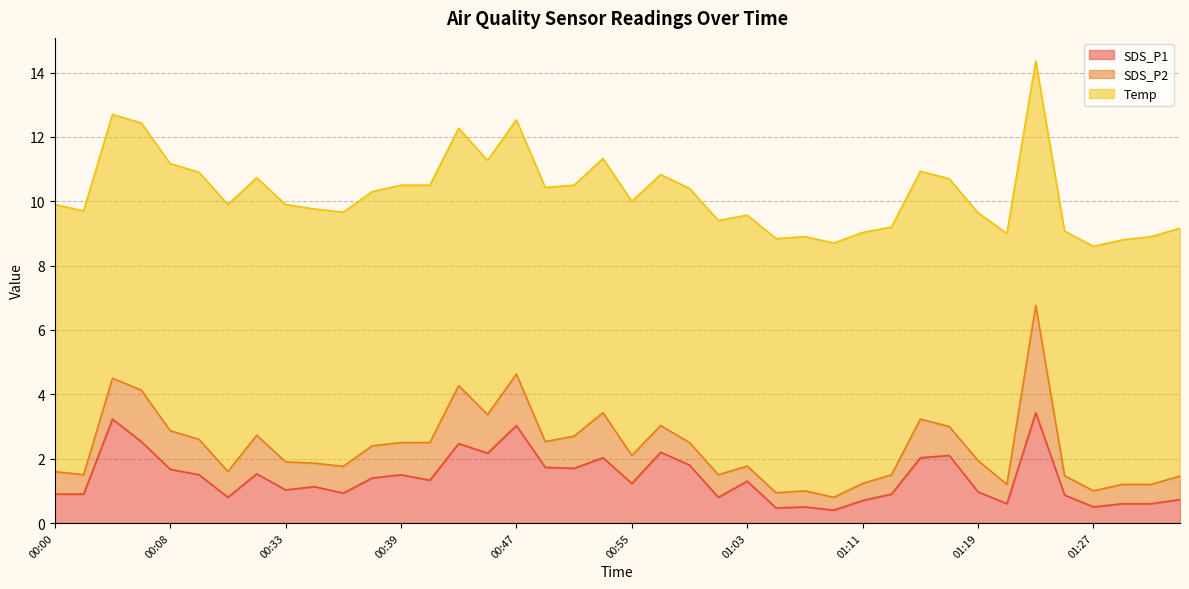

Reading left to right, list all the values displayed in this chart.

SDS_P1: 0.9	0.9	3.2	2.5	1.7	1.5	0.8	1.5	1.0	1.1	0.9	1.4	1.5	1.3	2.5	2.2	3.0	1.7	1.7	2.0	1.2	2.2	1.8	0.8	1.3	0.5	0.5	0.4	0.7	0.9	2.0	2.1	1.0	0.6	3.4	0.9	0.5	0.6	0.6	0.7
SDS_P2: 0.7	0.6	1.3	1.6	1.2	1.1	0.8	1.2	0.9	0.7	0.8	1.0	1.0	1.2	1.8	1.2	1.6	0.8	1.0	1.4	0.9	0.8	0.7	0.7	0.5	0.5	0.5	0.4	0.5	0.6	1.2	0.9	1.0	0.6	3.3	0.6	0.5	0.6	0.6	0.7
Temp: 8.3	8.2	8.2	8.3	8.3	8.3	8.3	8.0	8.0	7.9	7.9	7.9	8.0	8.0	8.0	7.9	7.9	7.9	7.8	7.9	7.9	7.8	7.9	7.9	7.8	7.9	7.9	7.9	7.8	7.7	7.7	7.7	7.7	7.8	7.6	7.6	7.6	7.6	7.7	7.7